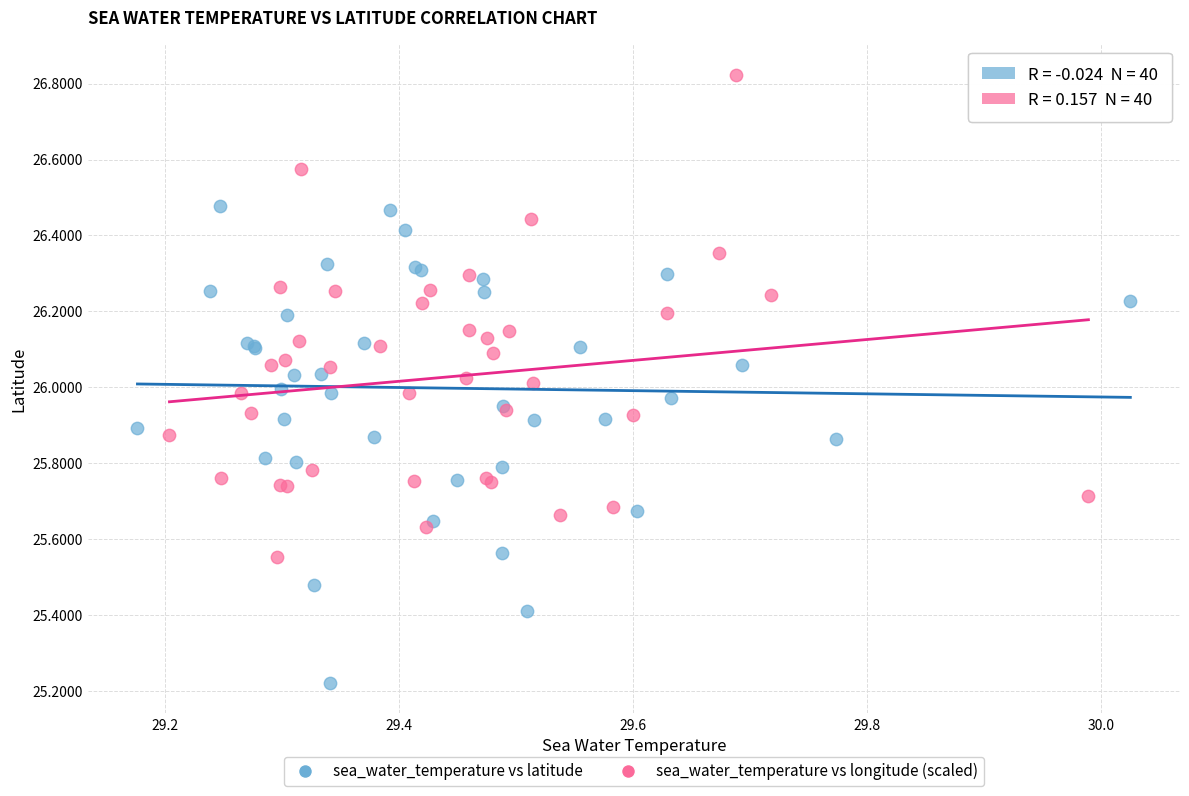

Which series contains the highest Y value?

sea_water_temperature vs longitude (scaled)